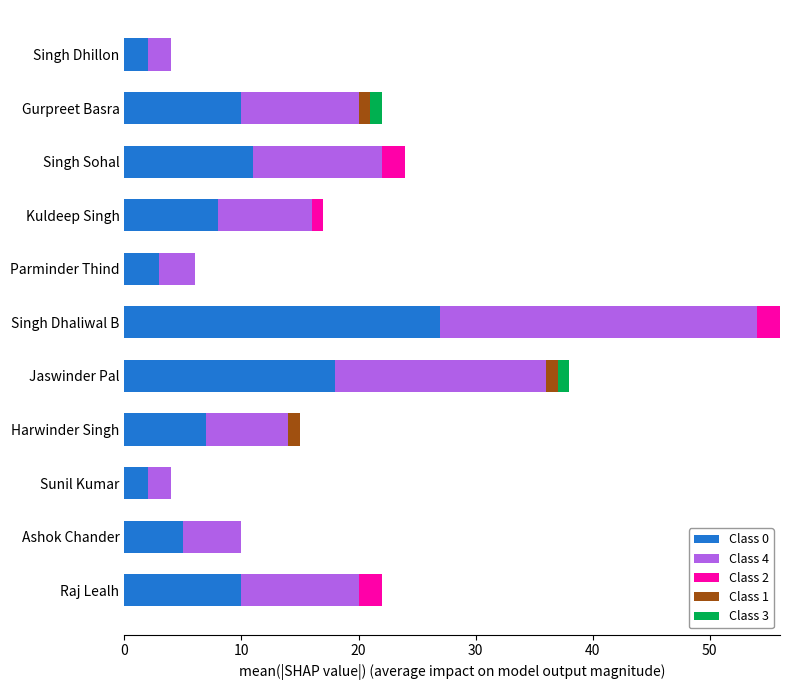

At which category is the sum across all series the highest?

Singh Dhaliwal B